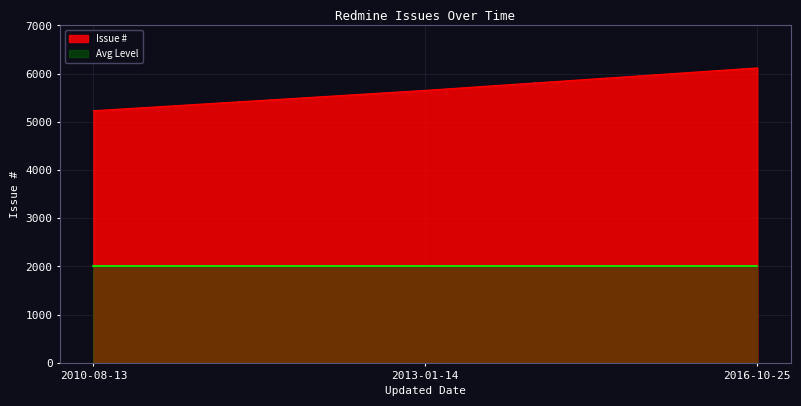

What position from the left is 2010-08-13?

1